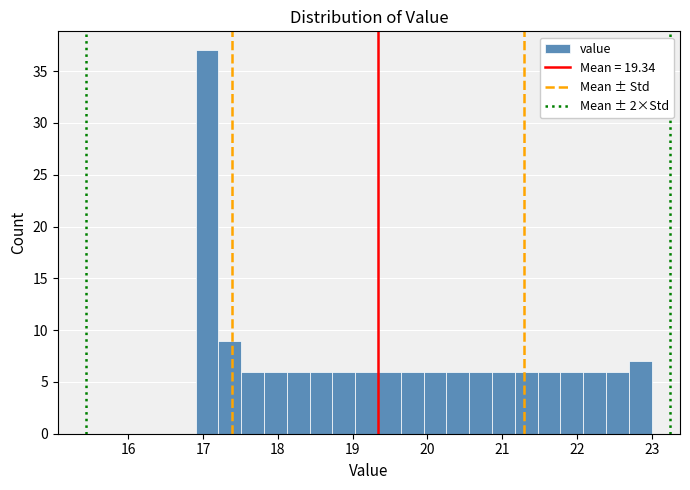

Read against the x-axis, roughly where is the centre of the tallest bar?

17.1